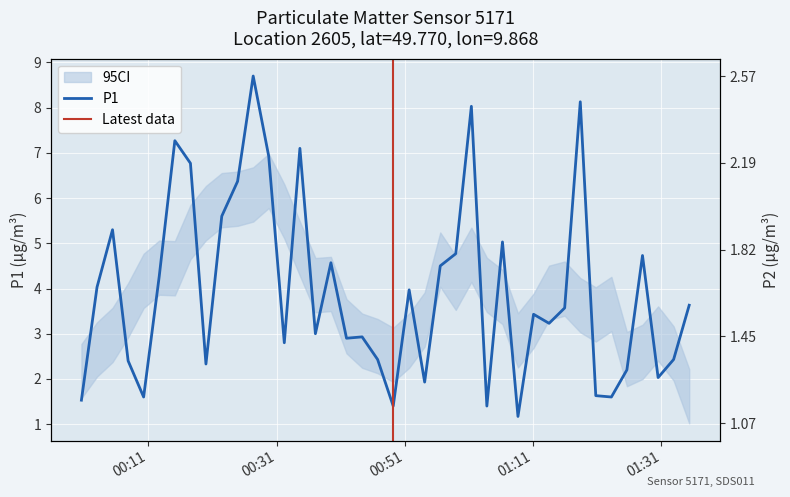

What is the lowest value of the P1 series?

1.2